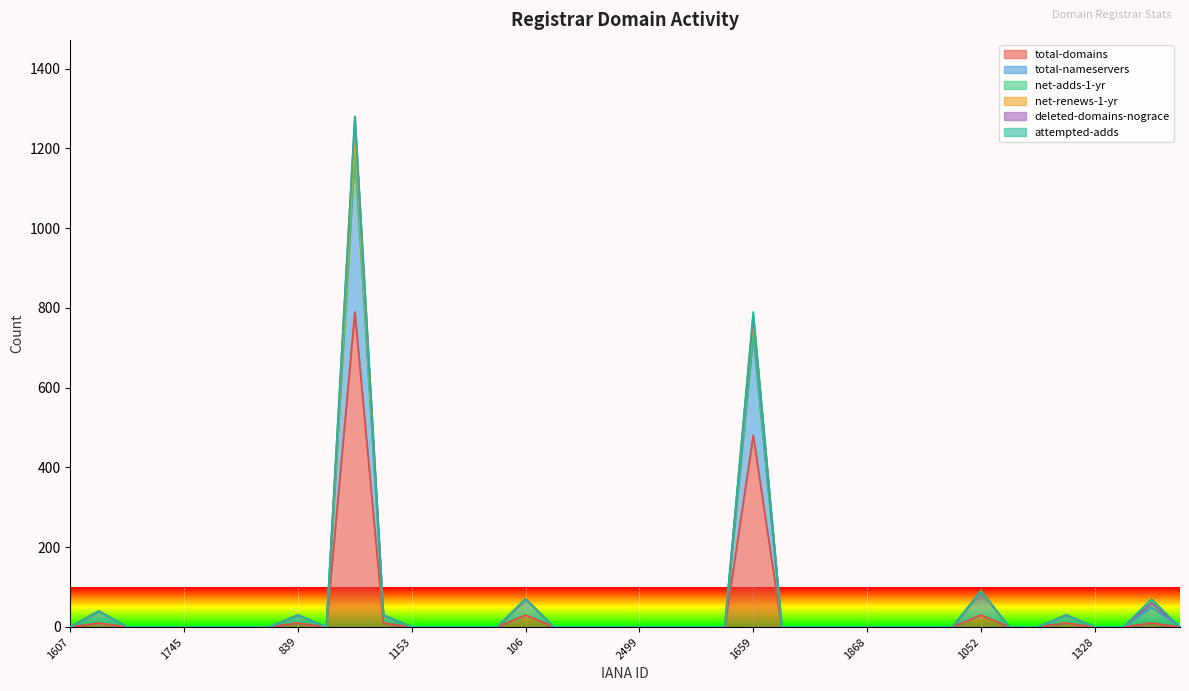

Rank the series at 1336 from highest to lowest value.

total-domains, total-nameservers, net-renews-1-yr